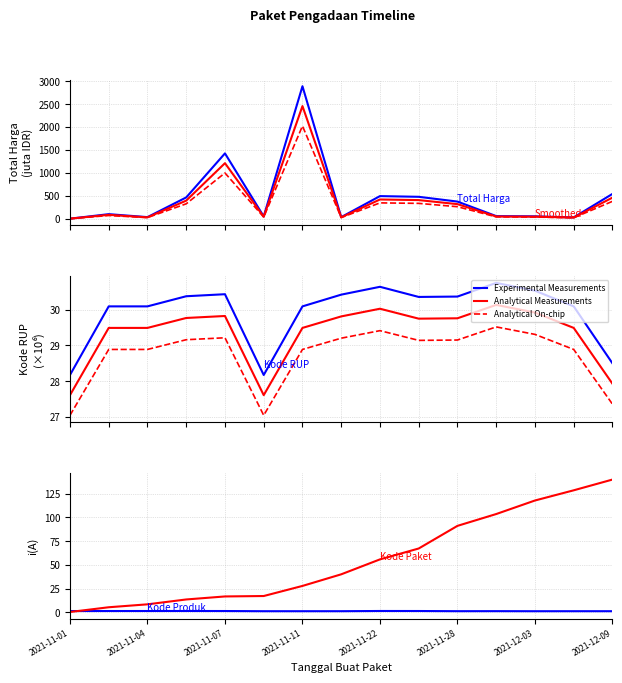

Is it true that Total Harga (juta) equals 493.0 at 2021-11-22?

True